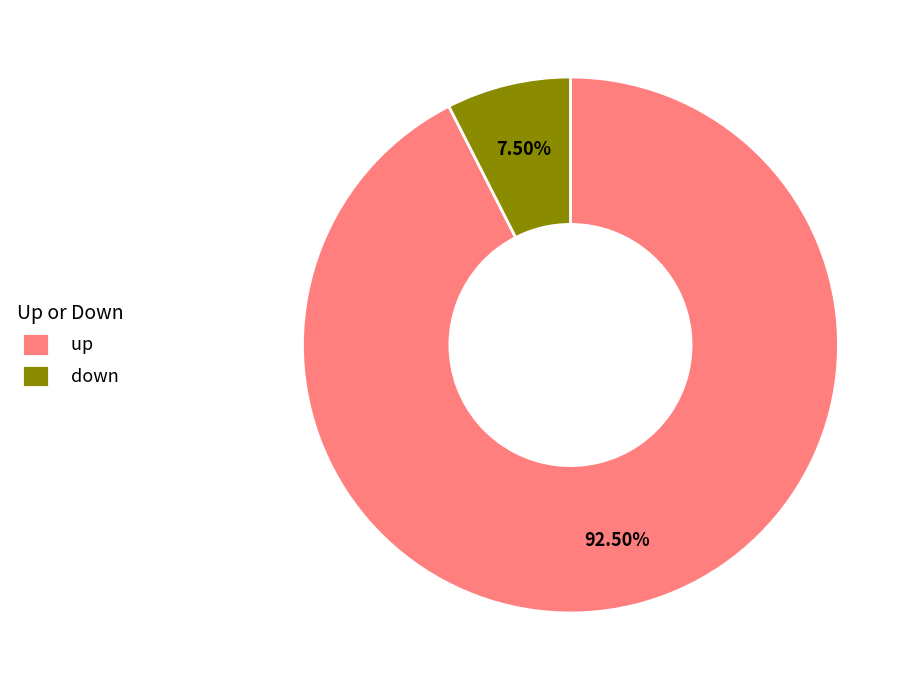

Between down and up, which is larger?

up